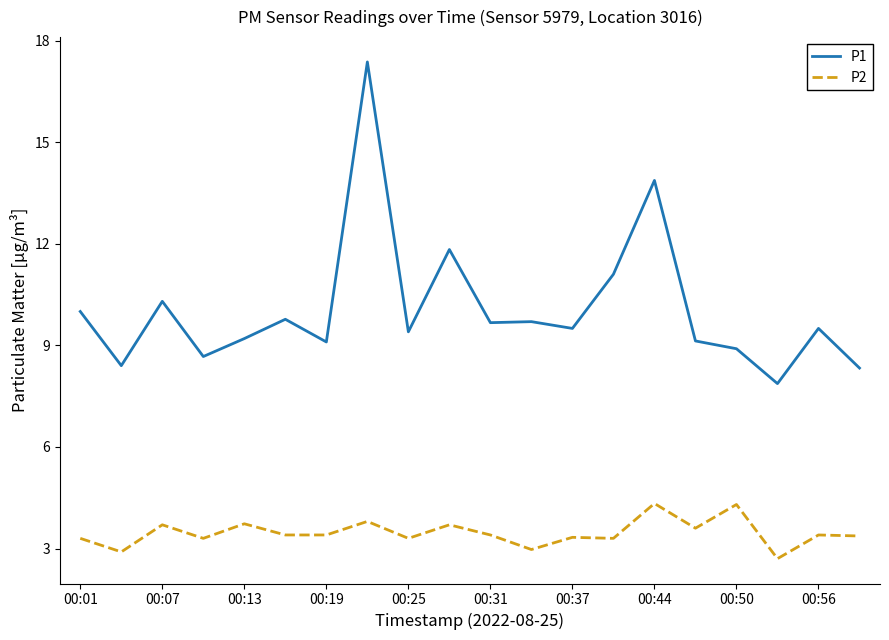

Rank the series by their average value, from lowest to highest.

P2, P1